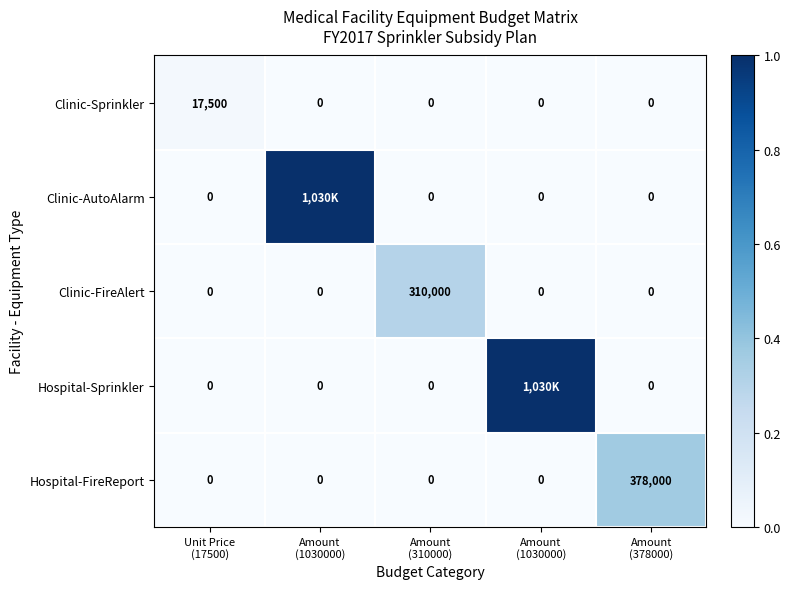

At how many categories does at least one series exceed 0?

5